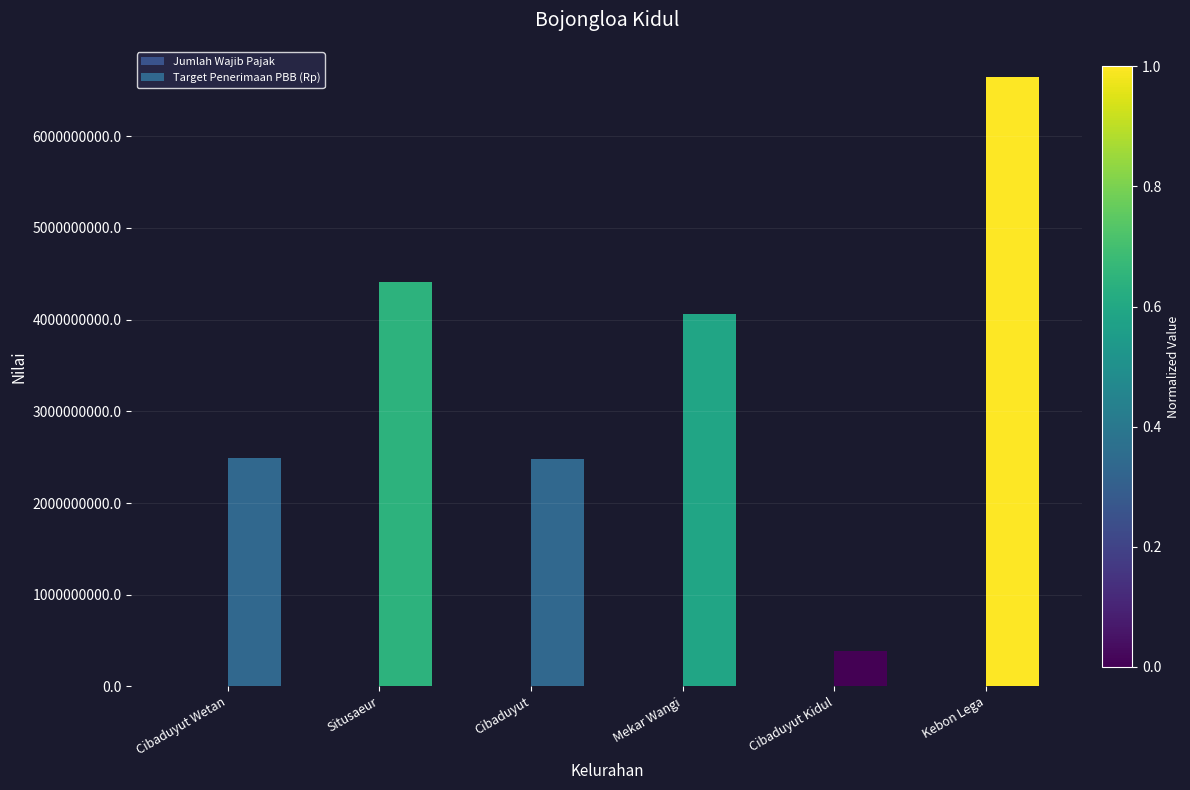

What is the difference between the maximum and minimum values in the Jumlah Wajib Pajak series?

2811